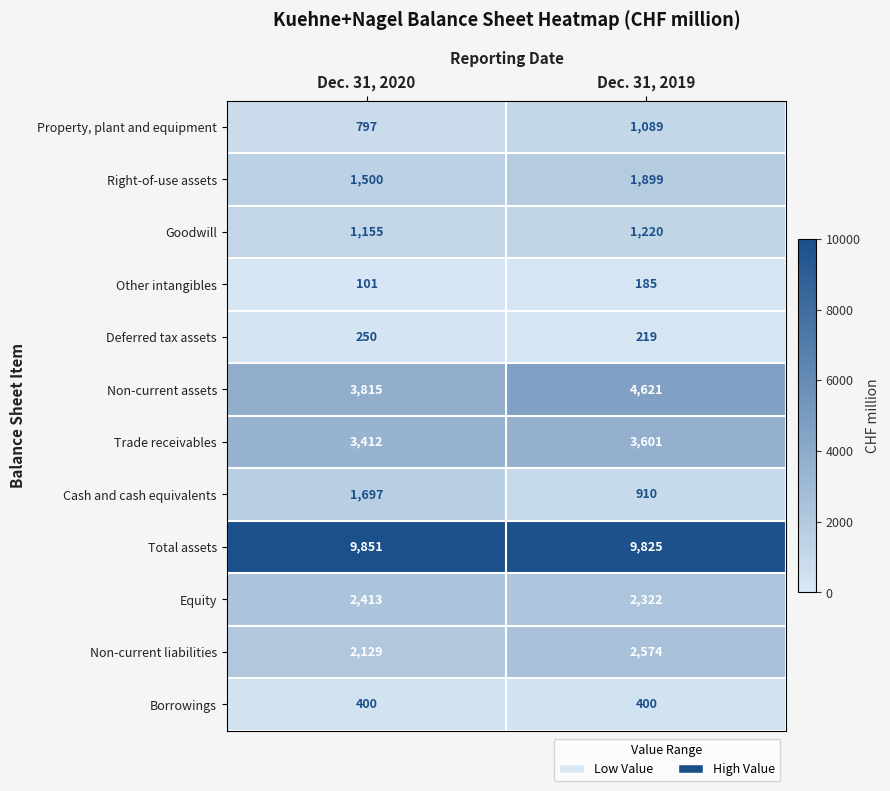

At which label is Right-of-use assets closest to 1699?

Dec. 31, 2020